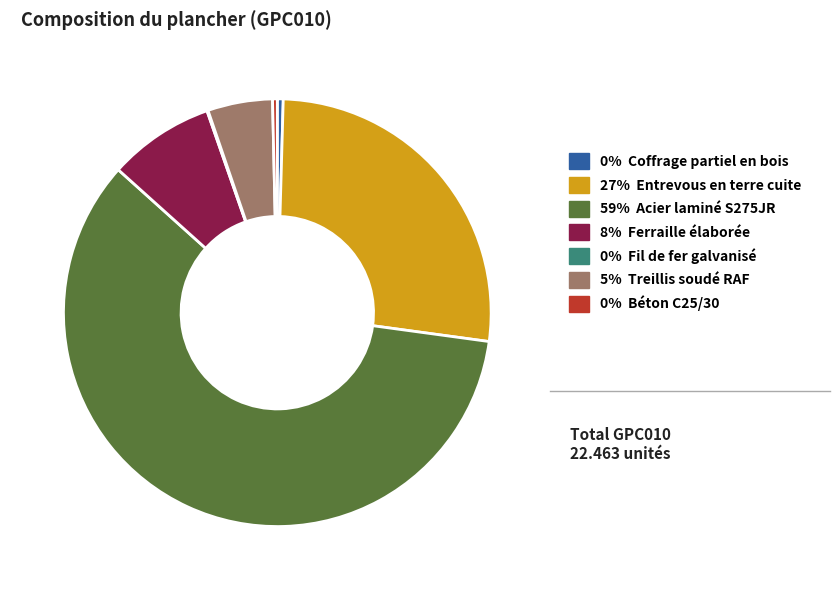

Is there a majority slice in this chart?

Yes